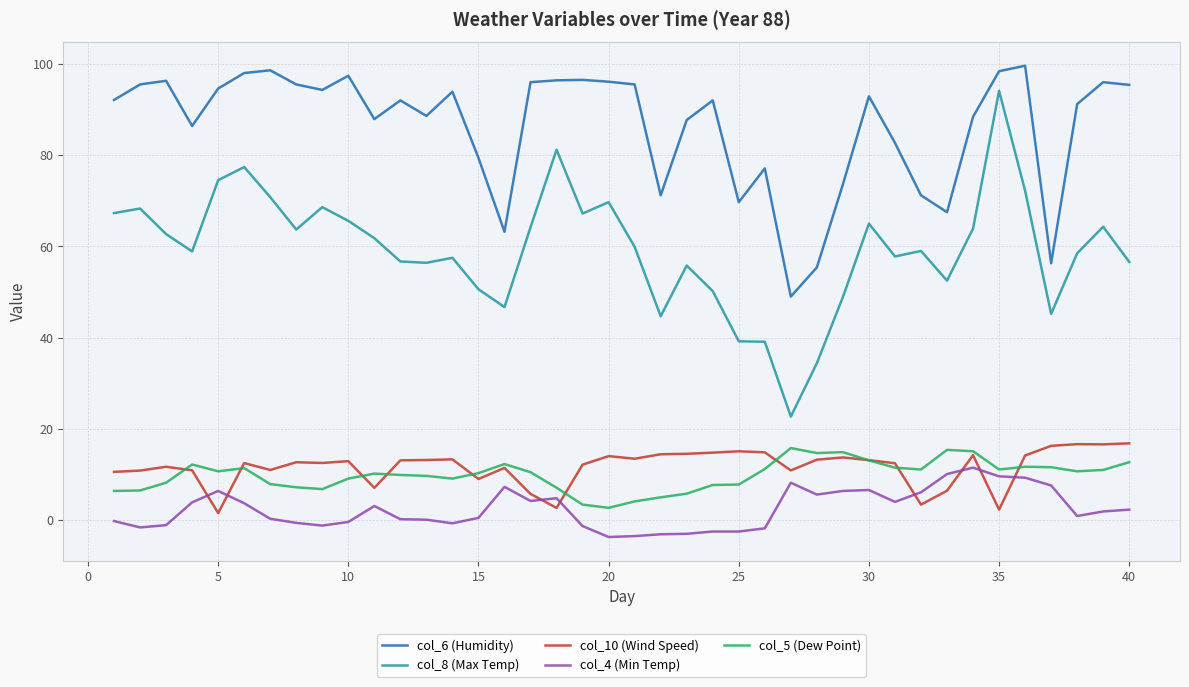

Which series has the largest range (max minus min)?

col_8 (Max Temp)